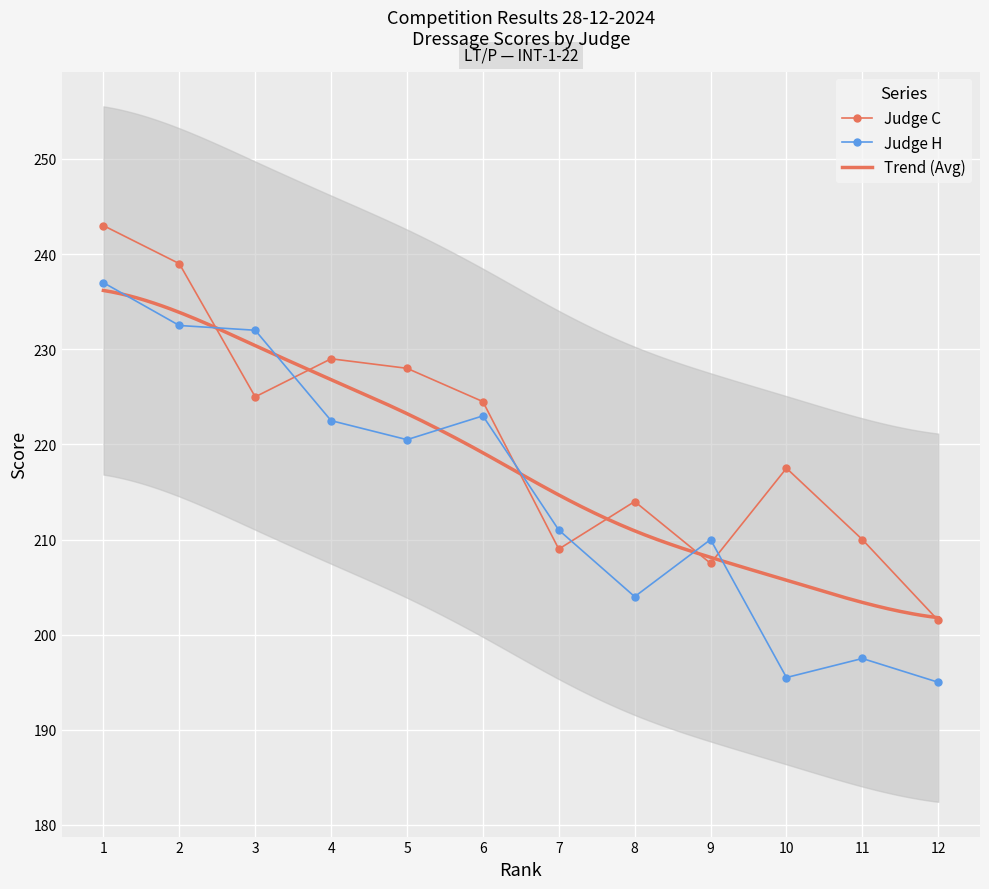

True or false: Judge C (LT/P) has a value of 201.5 at 12.

True